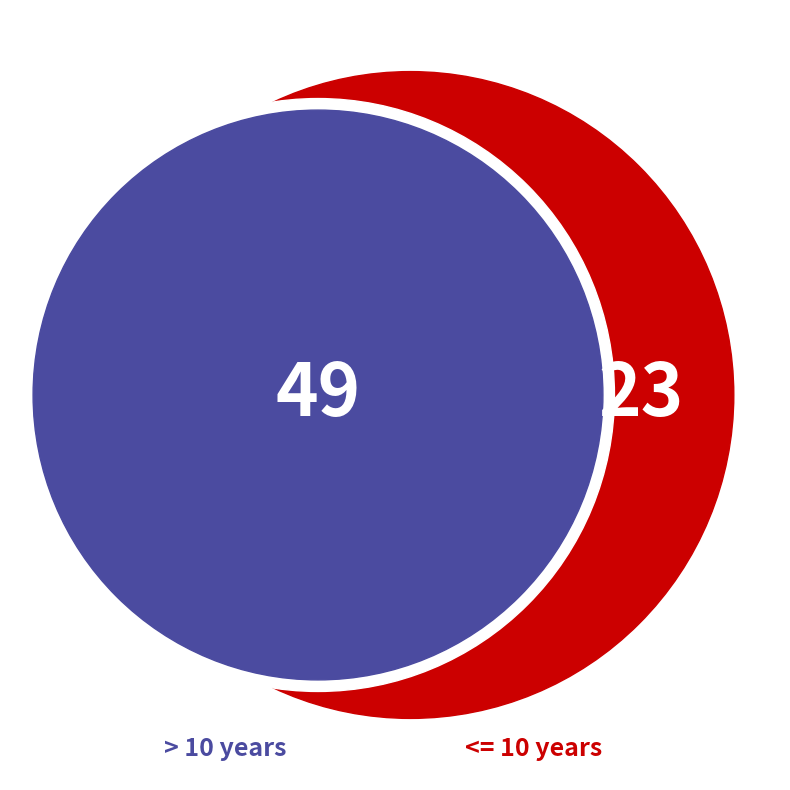

True or false: > 3 years and <= 4 years accounts for 12% of the total.

False